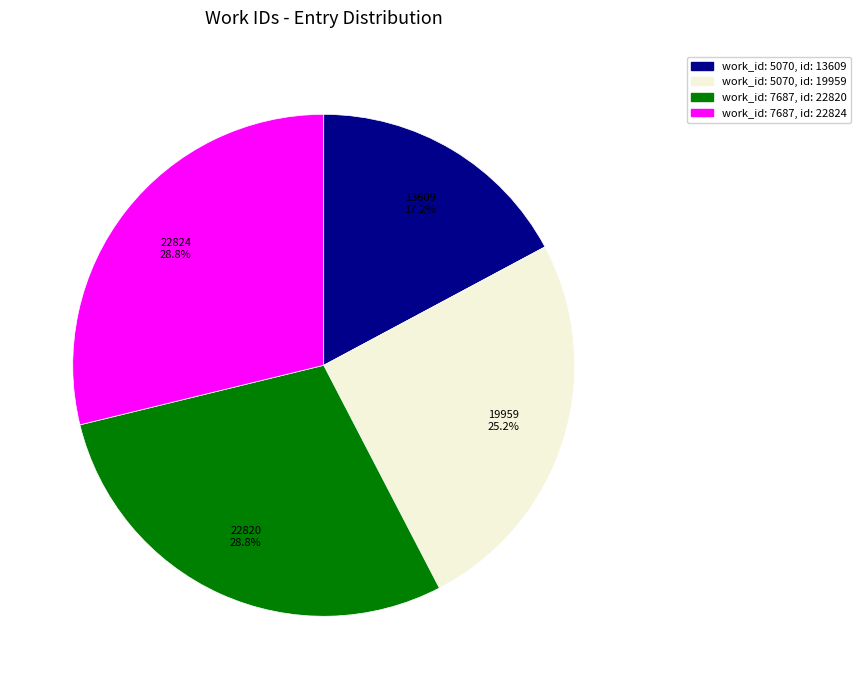

Does any single category account for the majority?

No